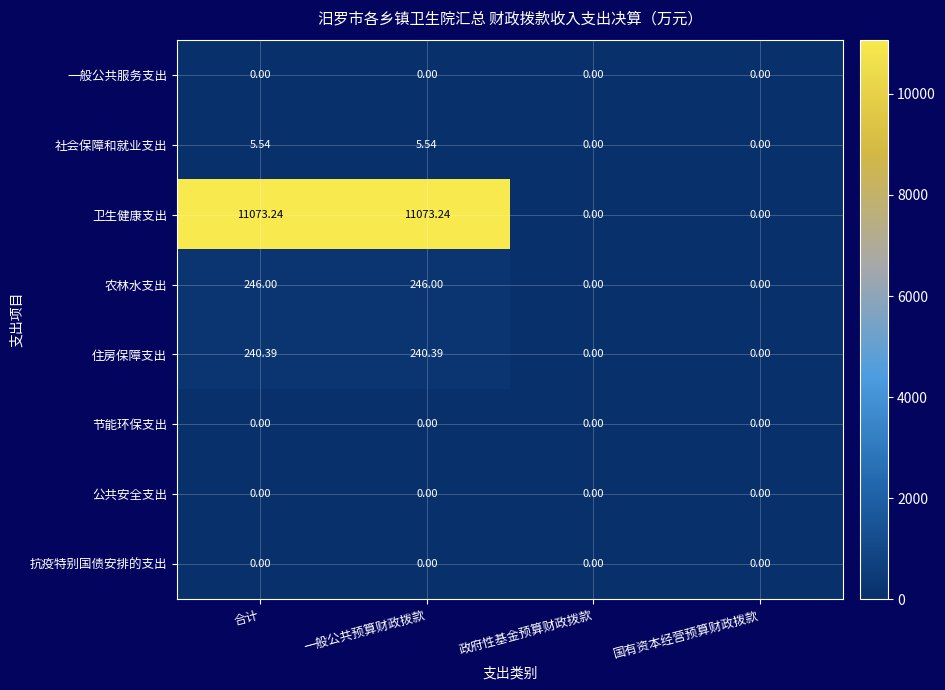

Which series has the widest spread of values?

卫生健康支出